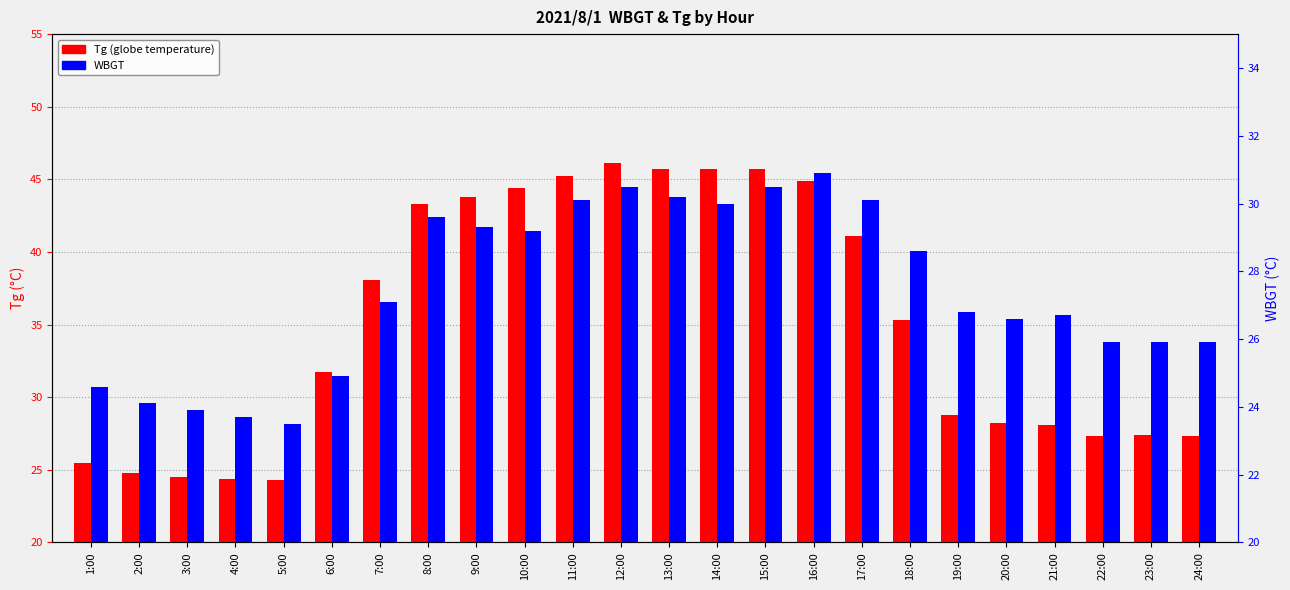

What value does the Tg series have at 20:00?

28.2